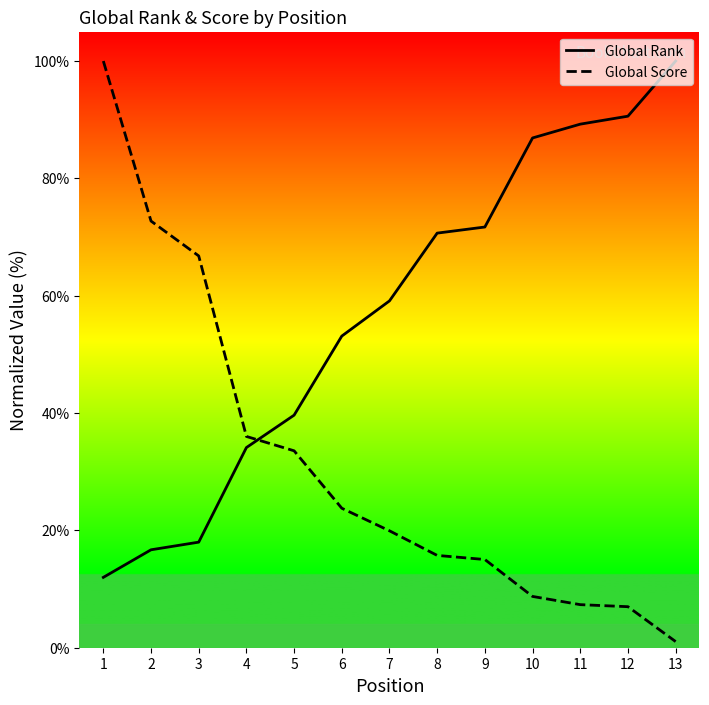

The Global Rank series shows 56.4 at 4. True or false?

False